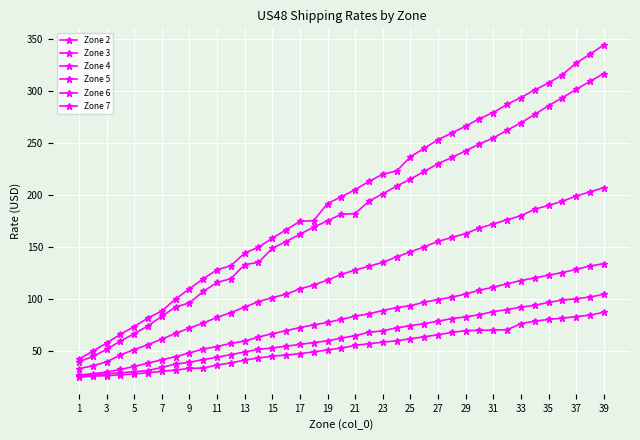

True or false: Zone 5 and Zone 7 cross at least once.

False